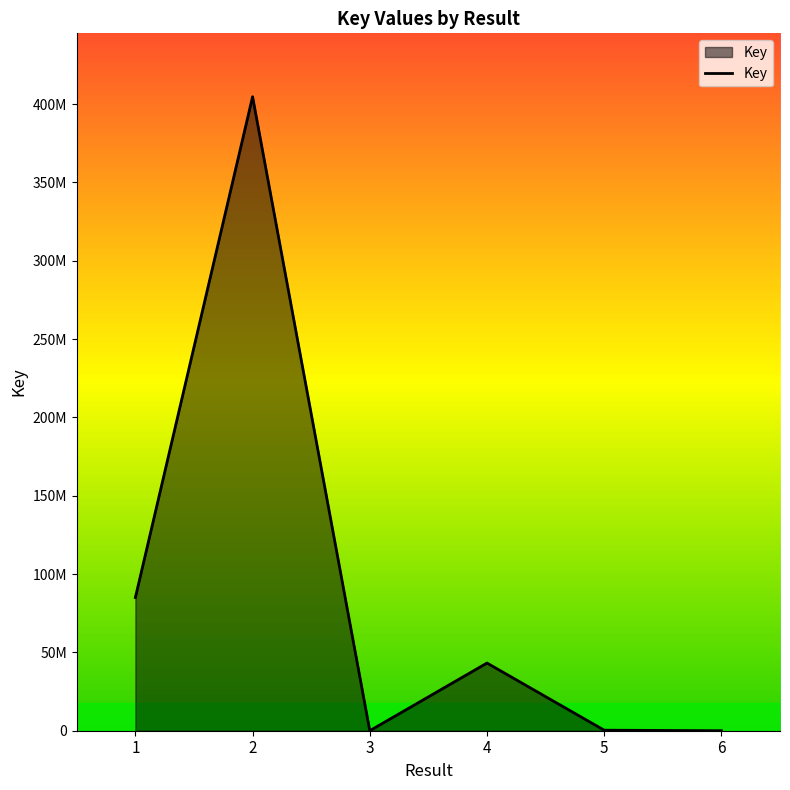

List the labels in order of value, smallest first.

6, 3, 5, 4, 1, 2